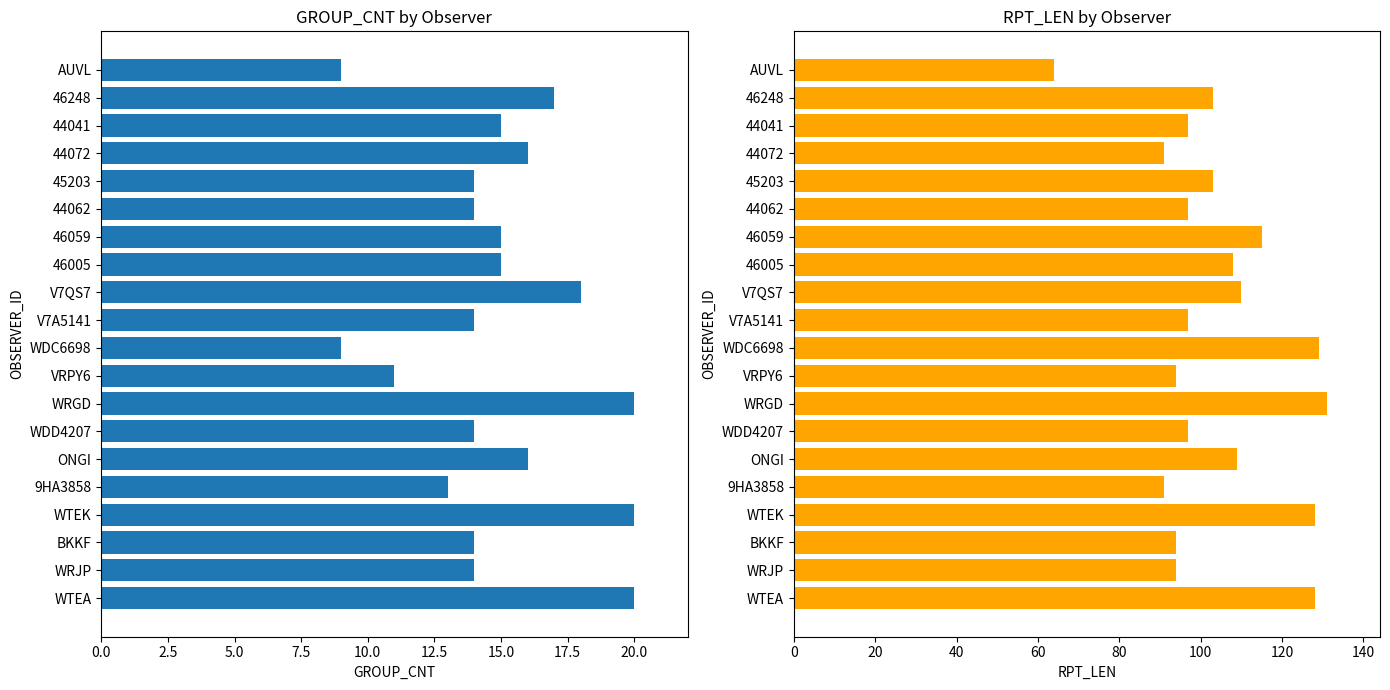

How many bars are there in each group?

2